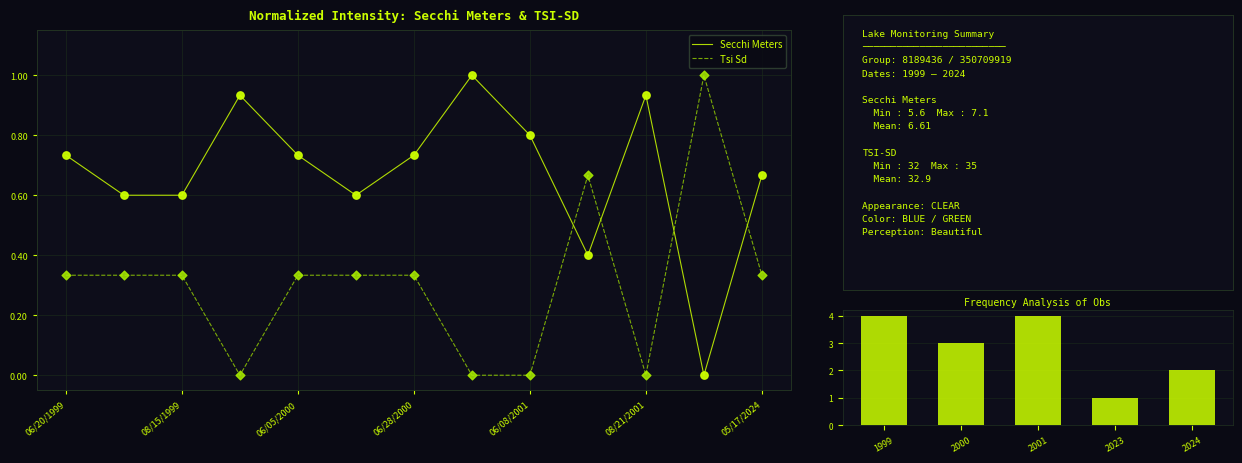

At which category is the sum across all series the highest?

07/08/2001